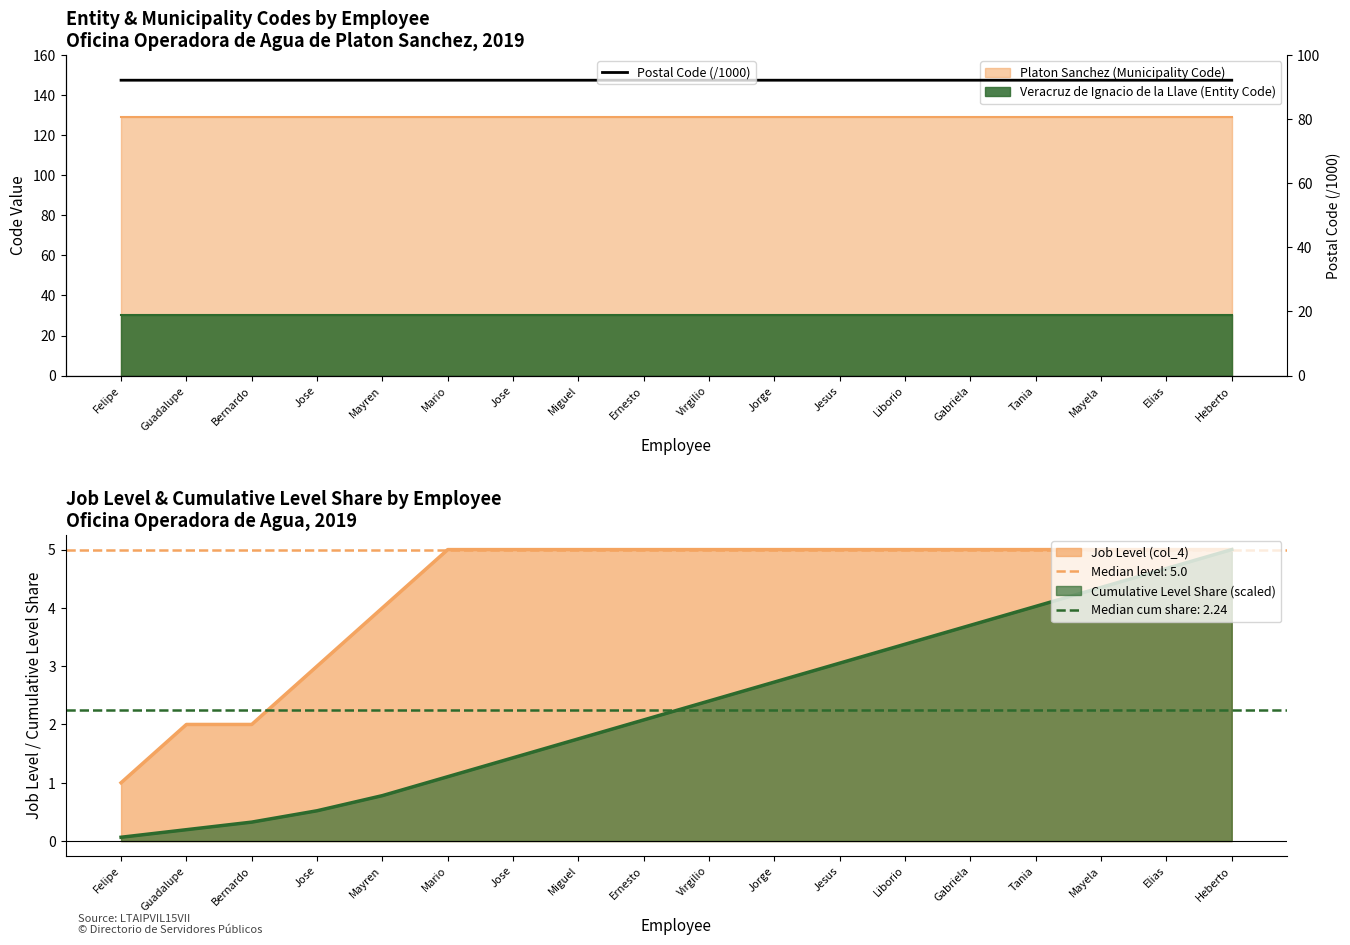

What is the label of the 10th point from the left?

Virgilio